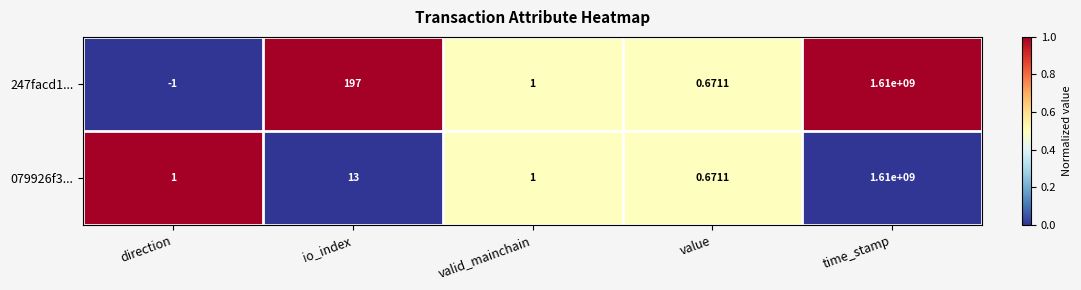

List the labels in order of 247facd1... value, largest first.

time_stamp, io_index, valid_mainchain, value, direction